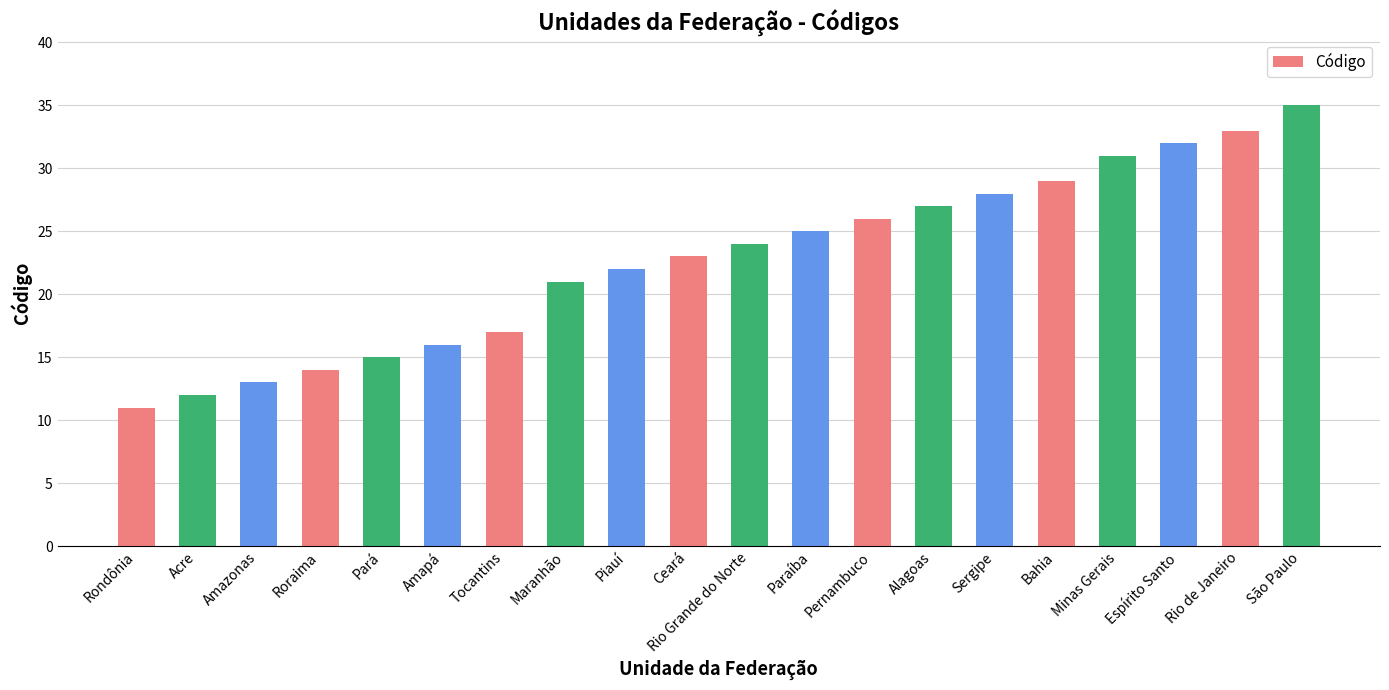

What position from the left is Rio de Janeiro?

19